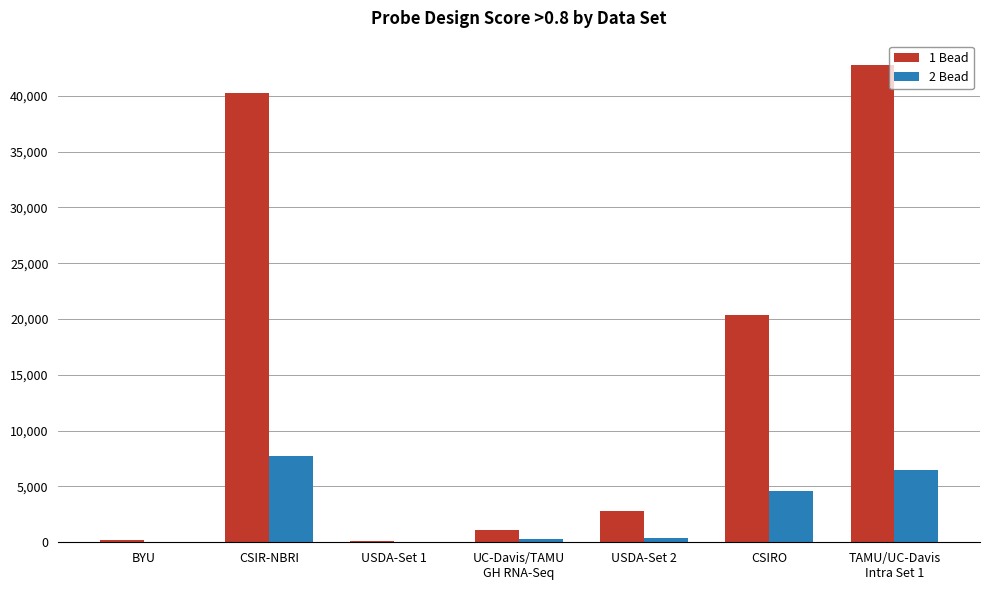

True or false: 1 Bead has a value of 40257 at CSIR-NBRI.

True